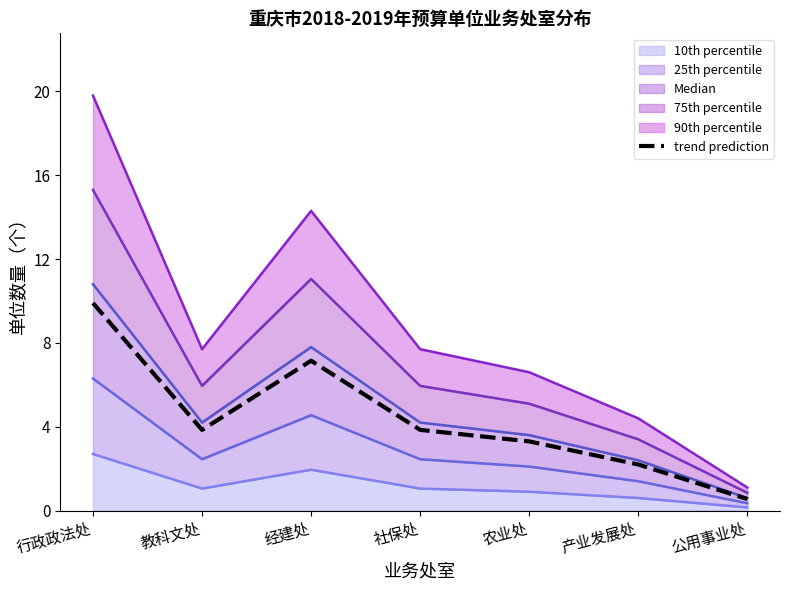

What is the label of the 7th point from the left?

公用事业处